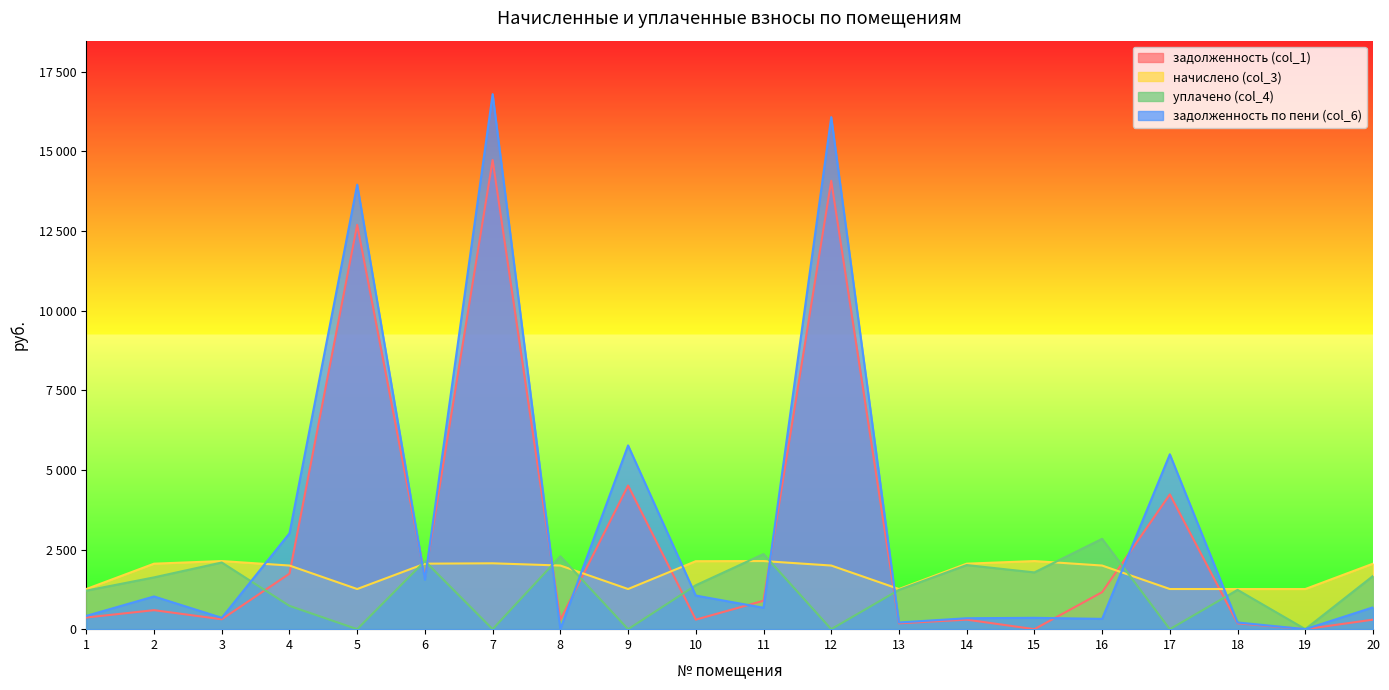

At which category is the sum across all series the highest?

7